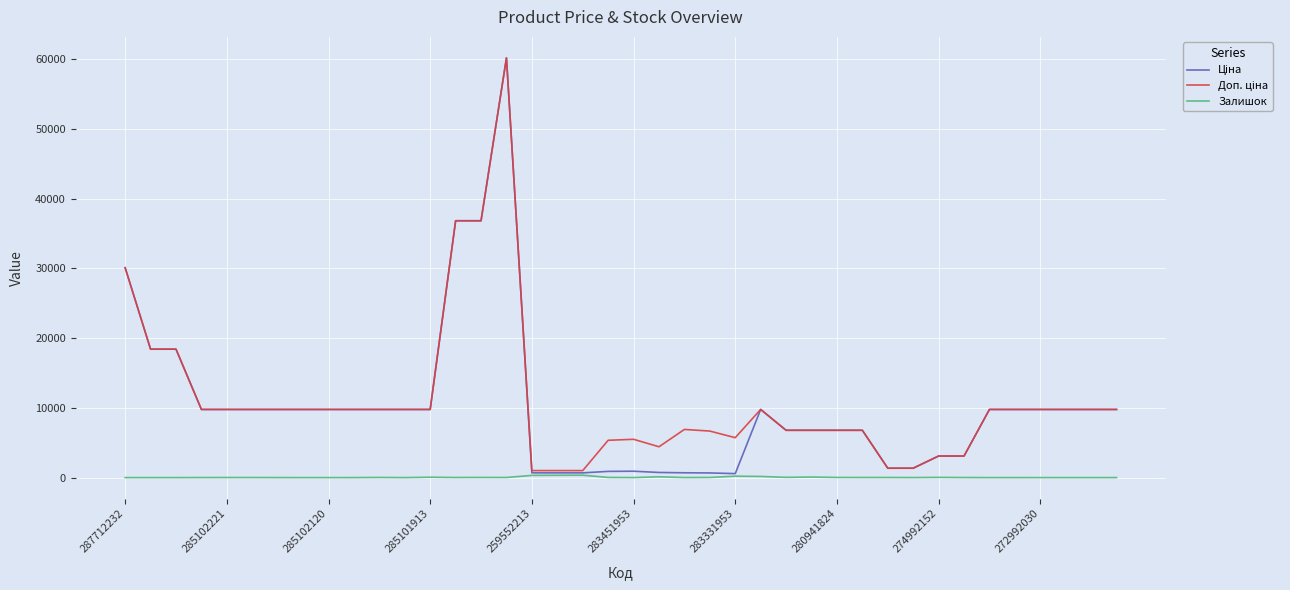

What is the difference between the maximum and minimum values in the Залишок series?

348.0